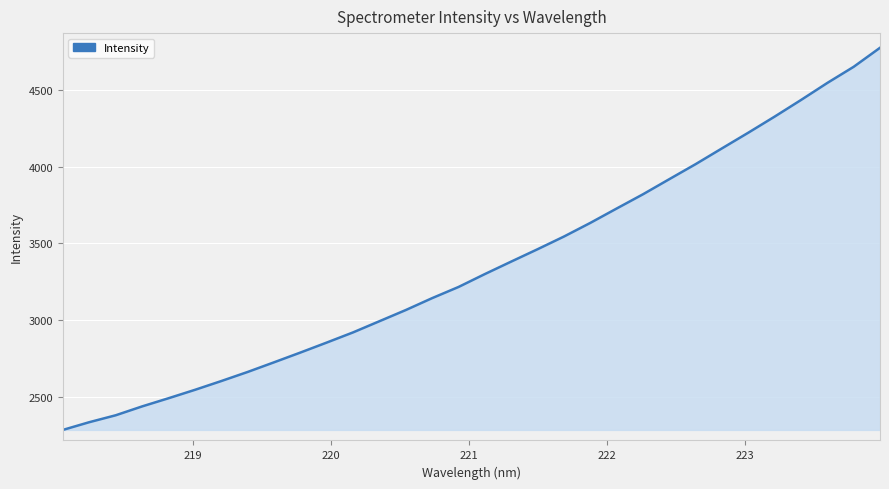

What is the difference between the maximum and minimum values?

2485.0